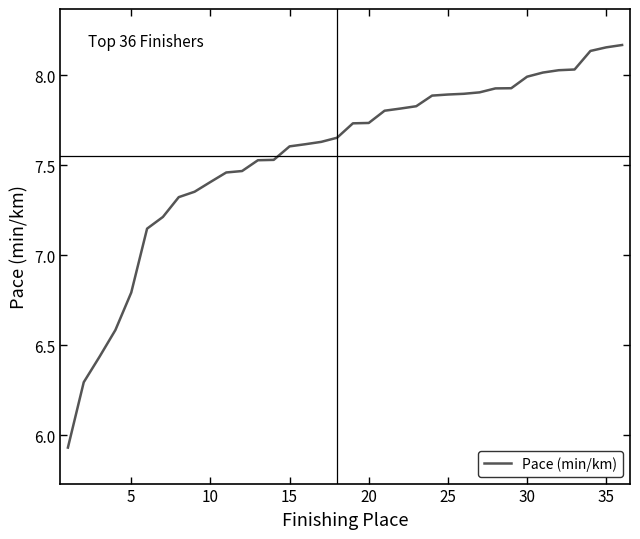

How many lines are shown in the chart?

1